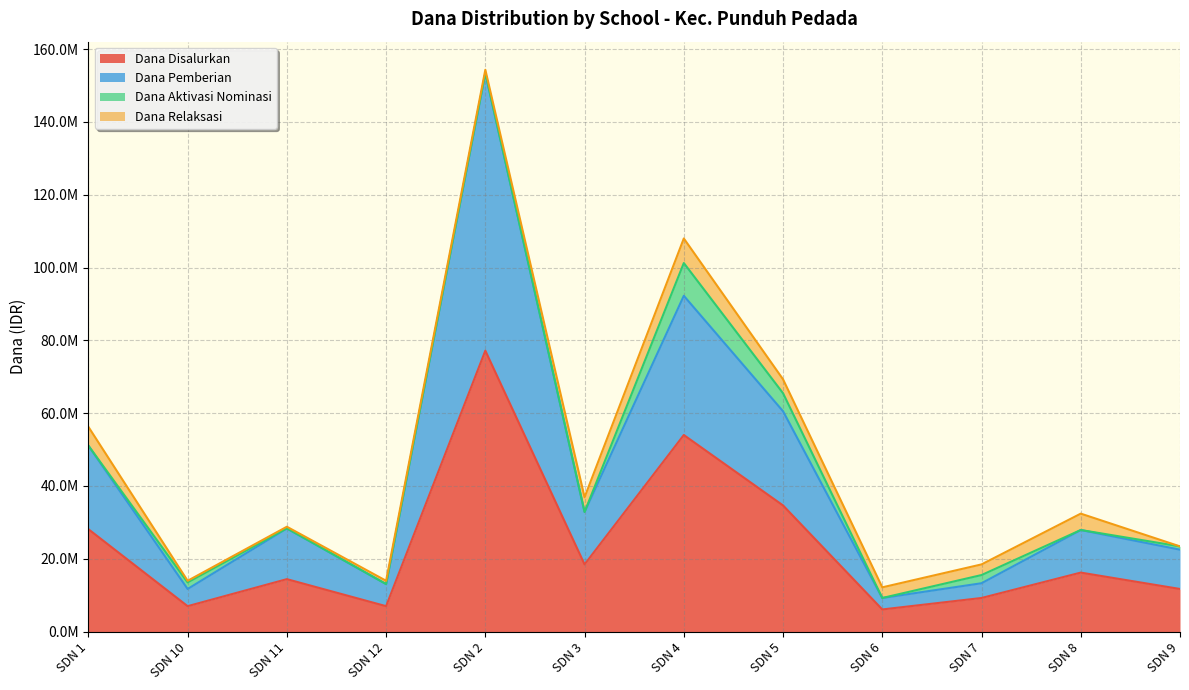

How many data points does each series have?

12